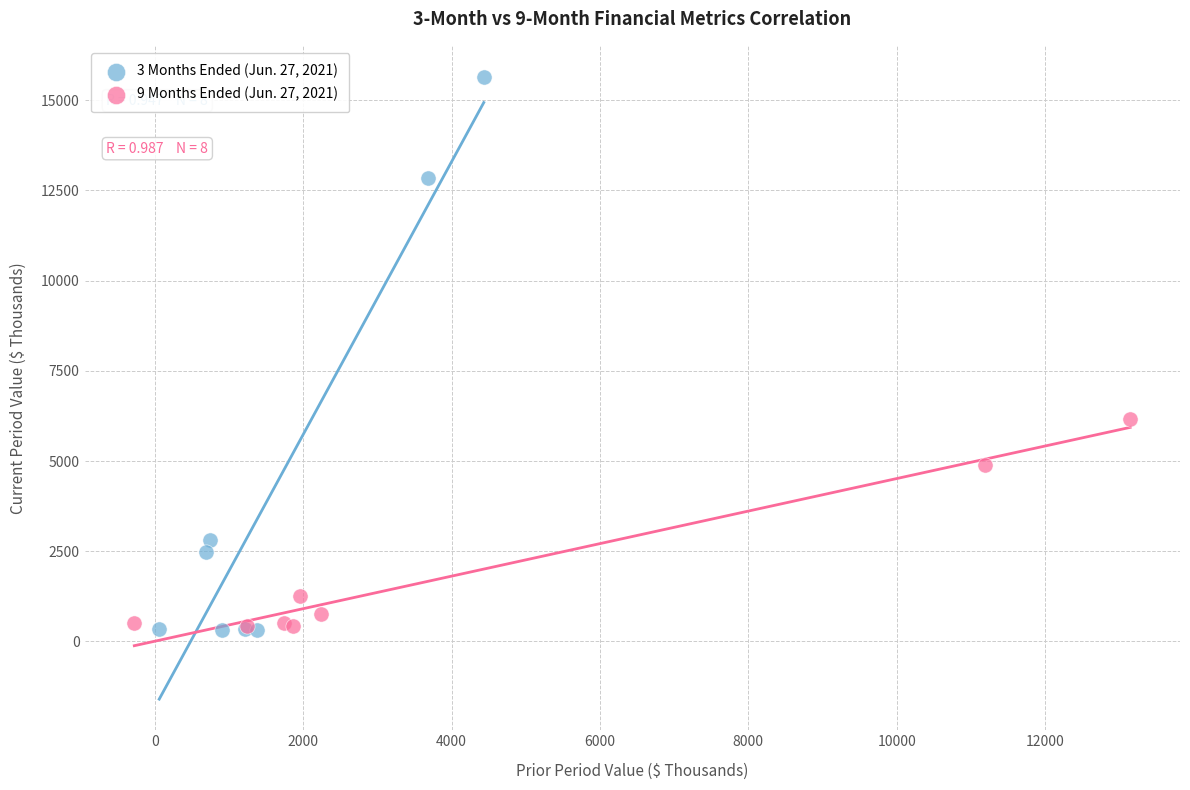

Which series has the largest Y range (max minus min)?

3 Months Ended (Jun. 27, 2021)